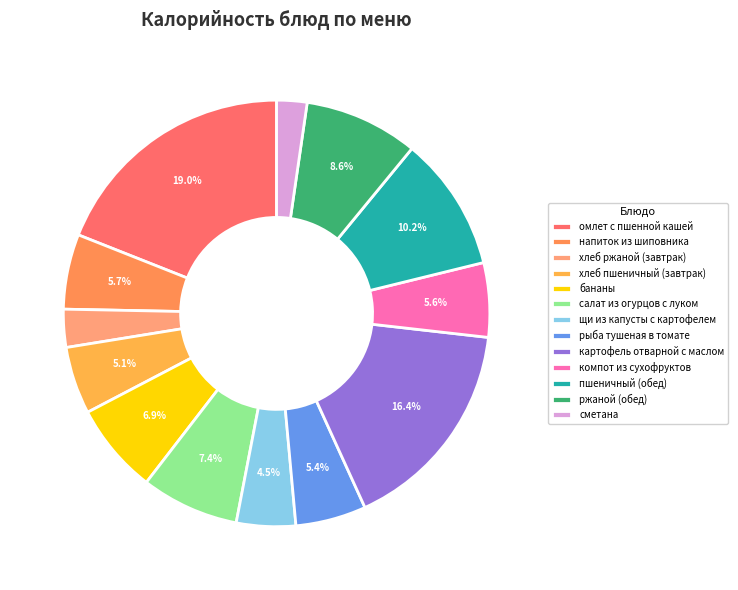

Rank the categories by value from highest to lowest.

омлет с пшенной кашей, картофель отварной с маслом, пшеничный (обед), ржаной (обед), салат из соленых огурцов с луком, бананы, напиток из шиповника, компот из смеси сухофруктов, рыба тушеная в томате с овощами, хлеб пшеничный, щи из свежей капусты с картофелем, хлеб ржаной, сметана